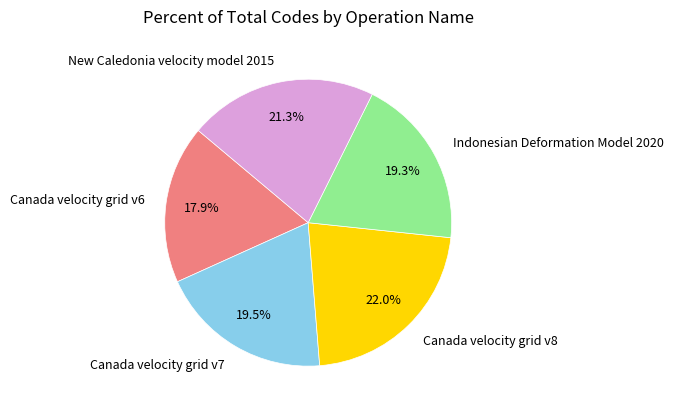

What portion of the pie excludes Canada velocity grid v8?

78.0%